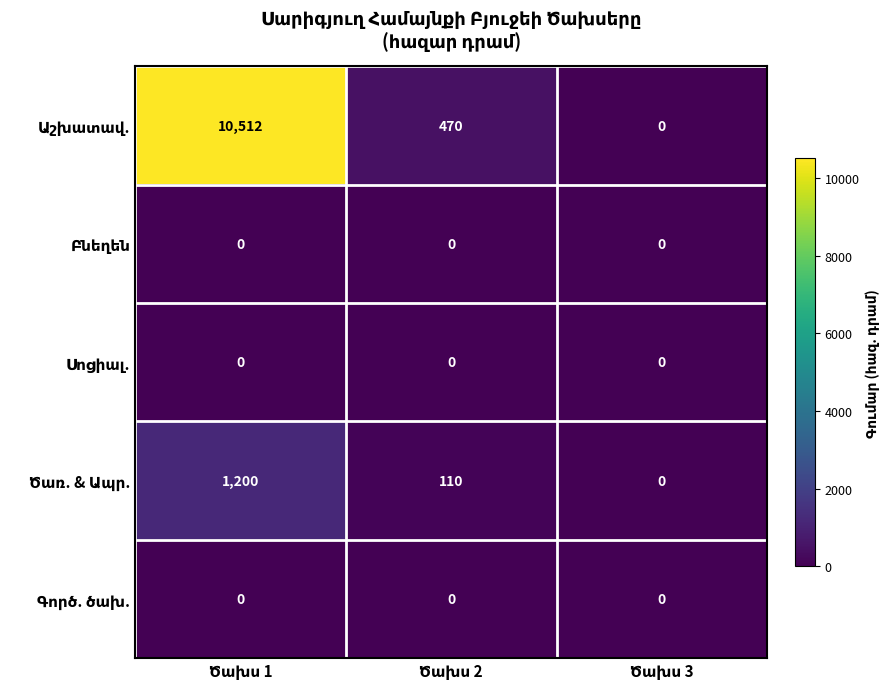

What is the greatest value displayed?

10512